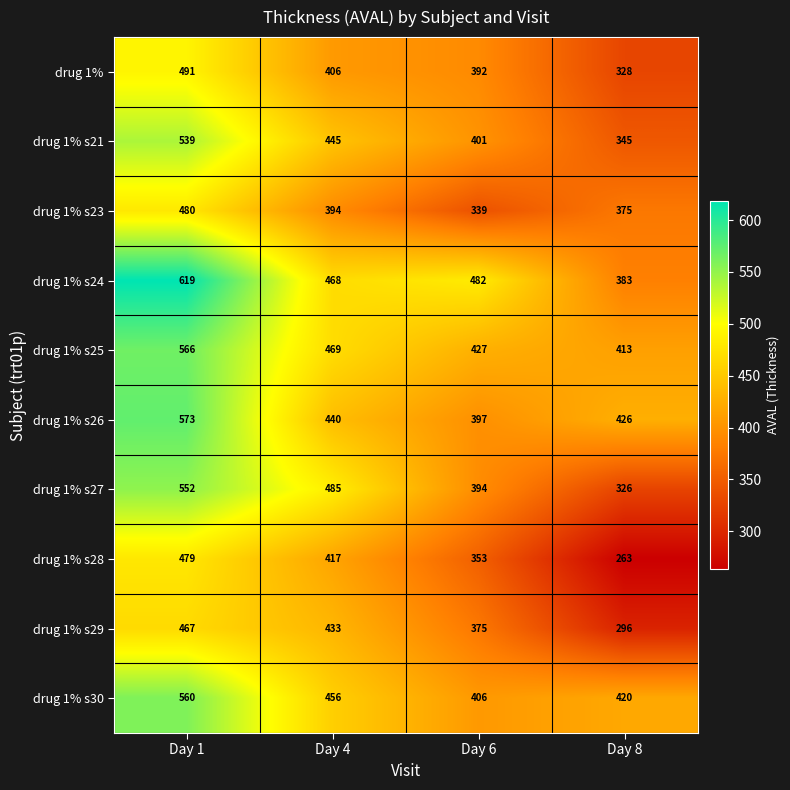

What is the difference between the maximum and minimum values in the drug 1% series?

163